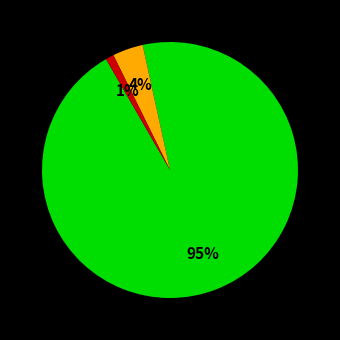

To the nearest percent, what is the average slice percentage?

33%